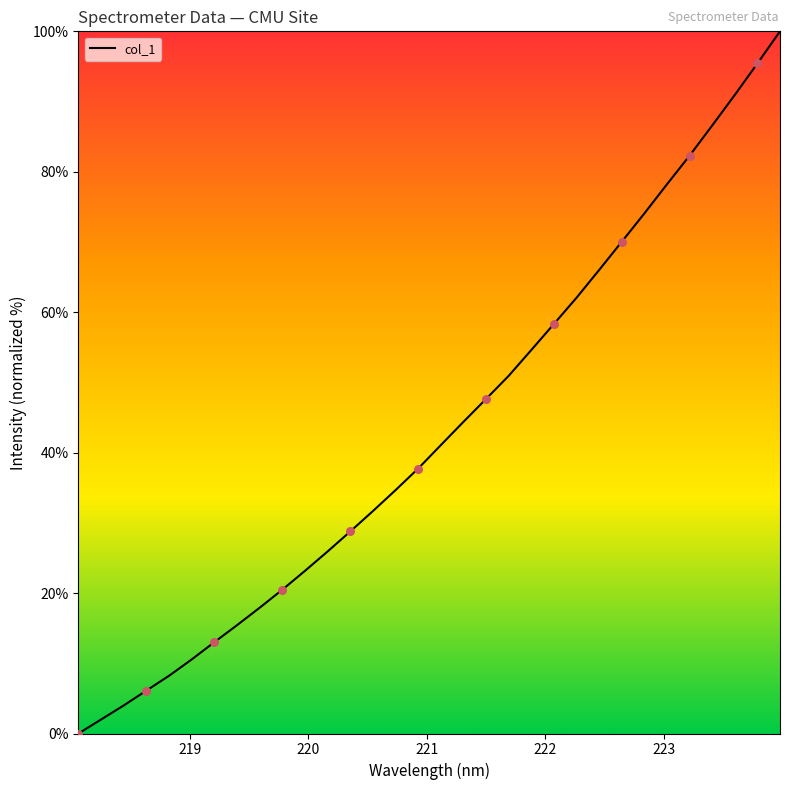

What is the greatest value displayed?

100.0